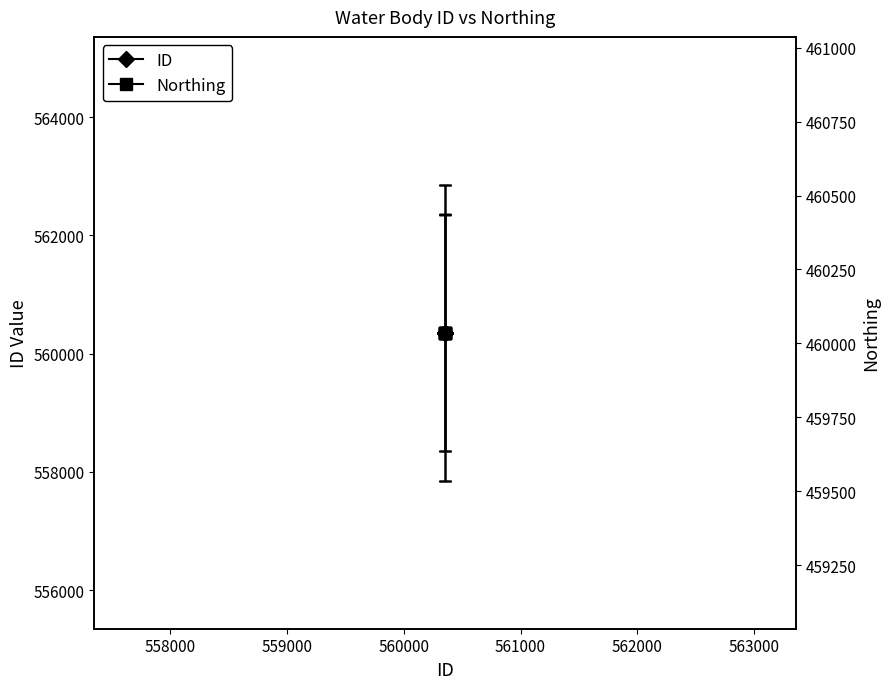

What is the minimum value for ID?

560350